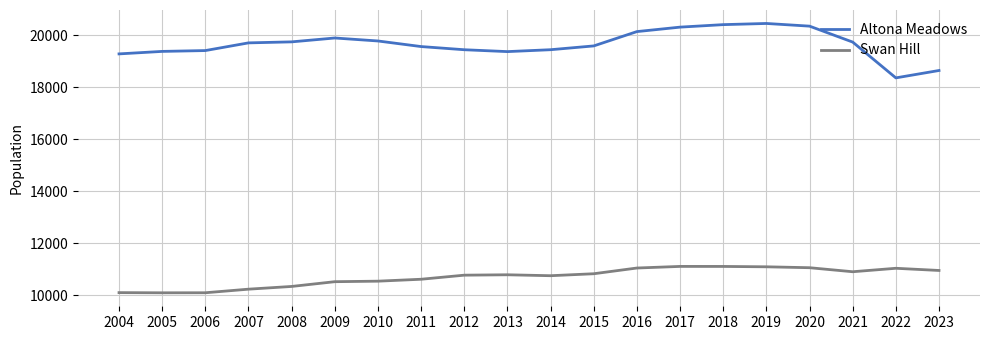

The Swan Hill series shows 10333 at 2008. True or false?

True